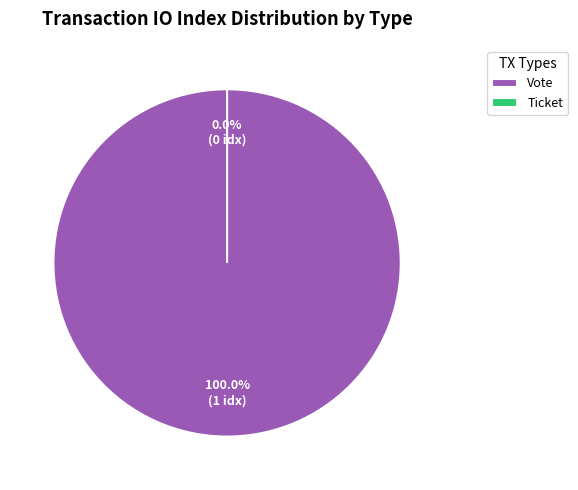

To the nearest percent, what portion does Vote represent?

100%